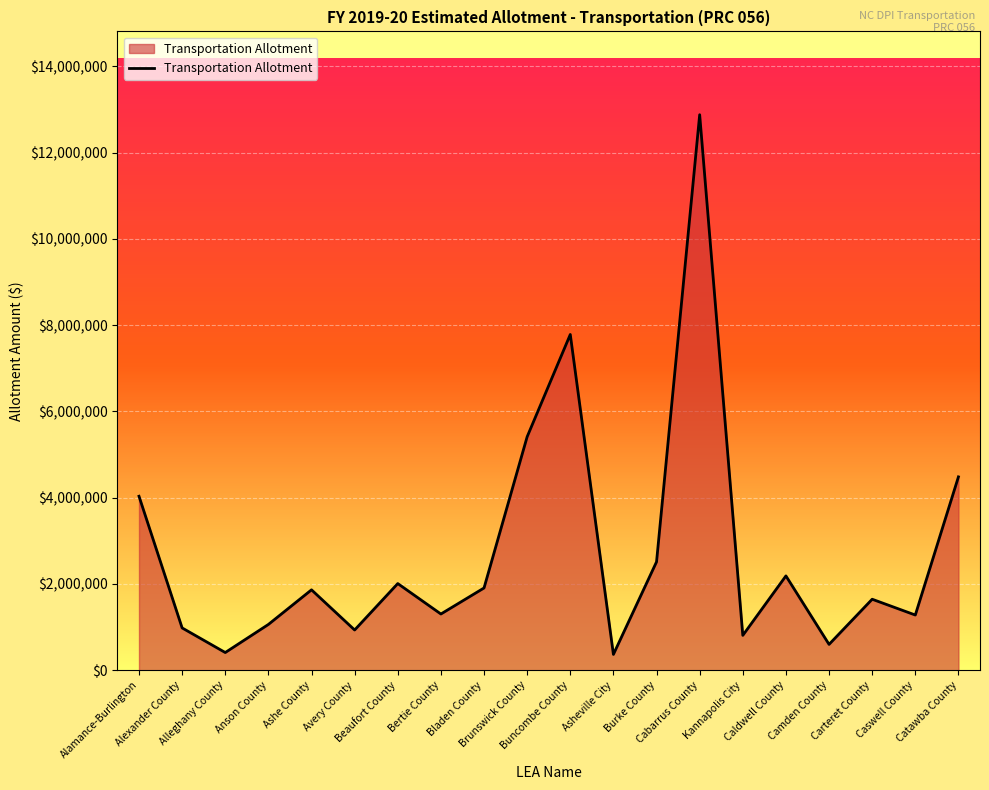

What is the difference between the maximum and minimum values?

12507972